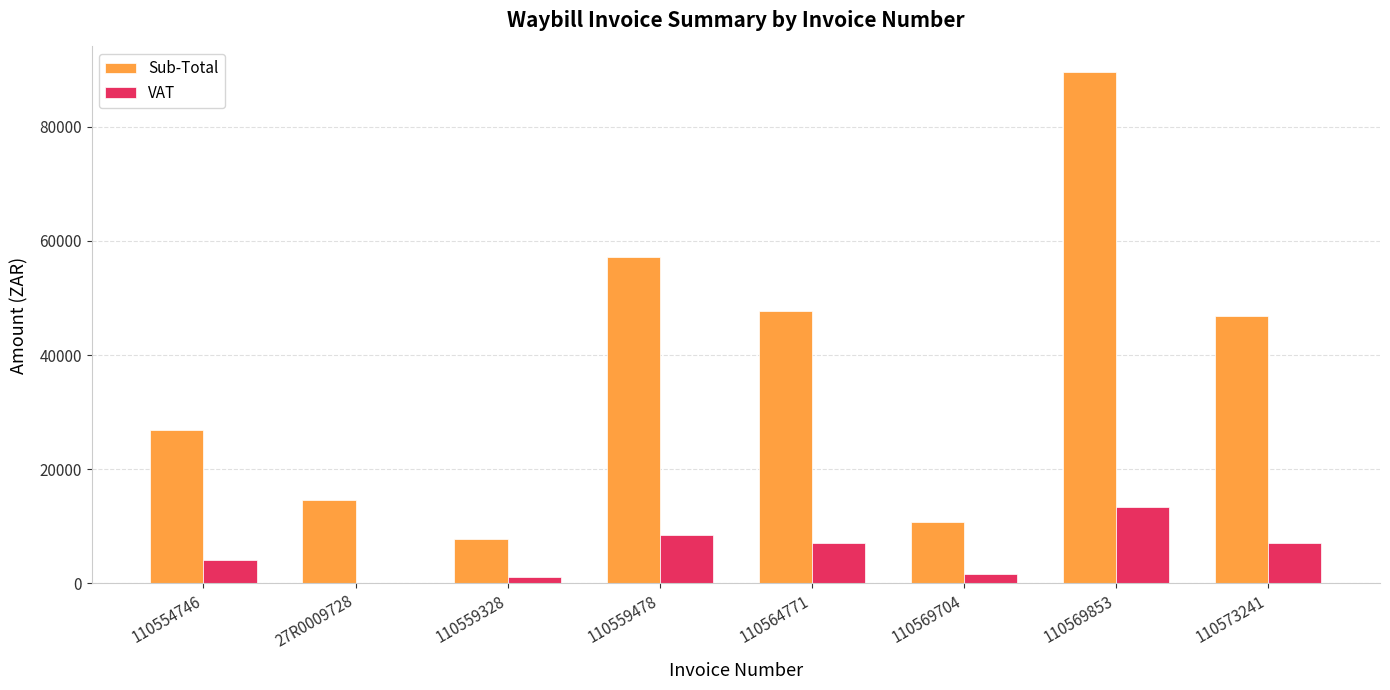

What is the highest value of the VAT series?

13439.9